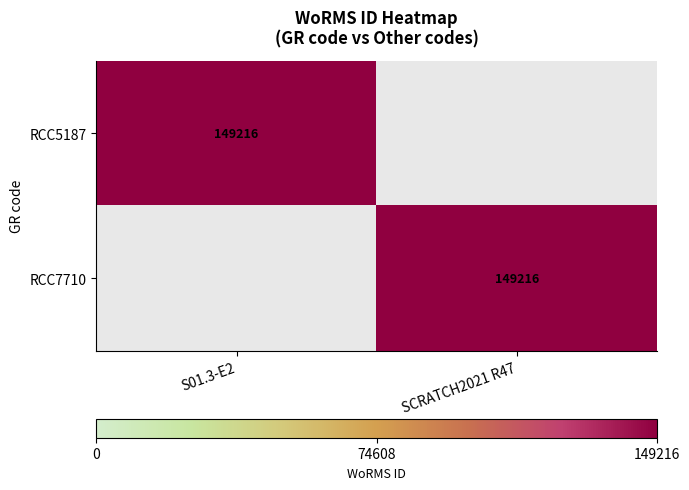

The value of RCC7710 at SCRATCH2021 R47 is 94226. True or false?

False